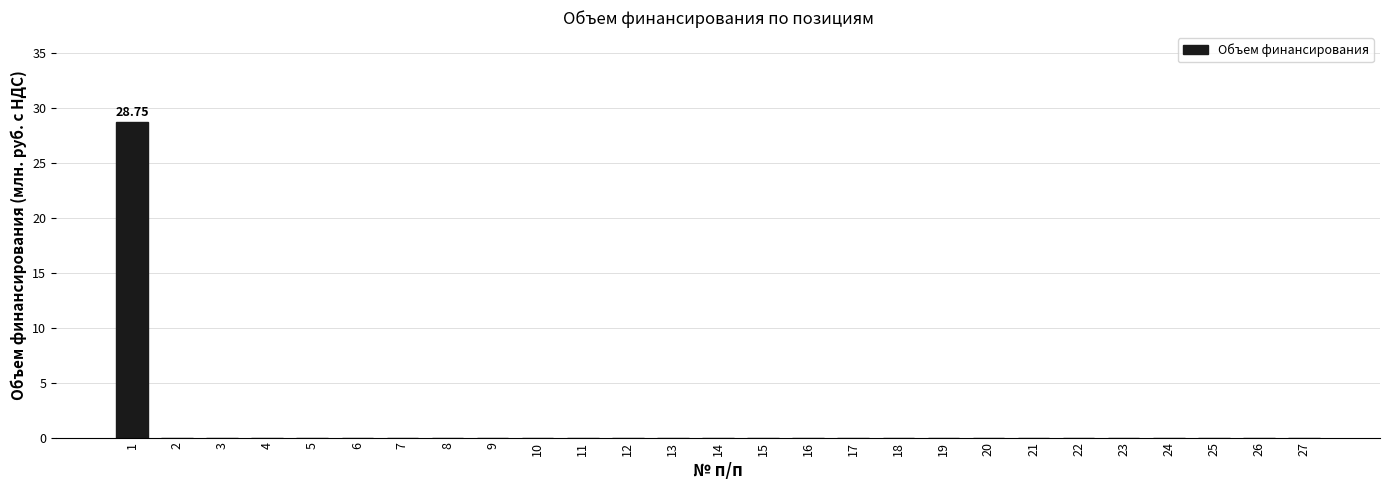

What is the change in value from 1 to 27?

-28.7